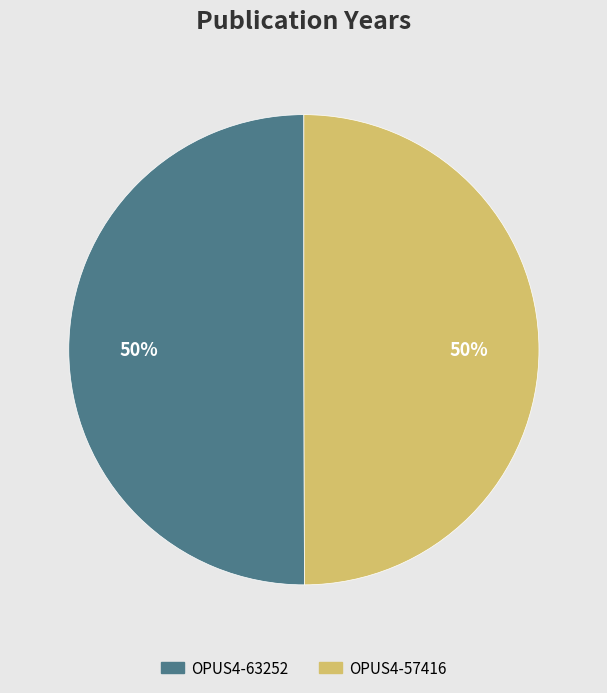

What is the ratio of the value at OPUS4-57416 to the value at OPUS4-63252?

1.0